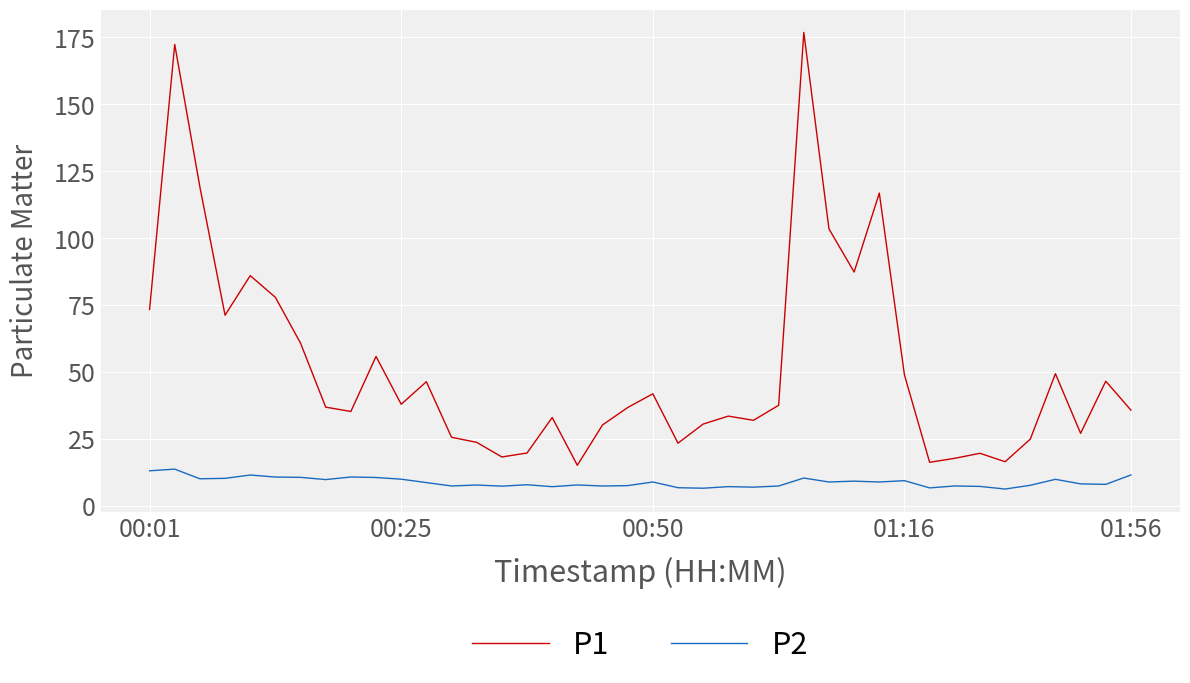

True or false: P2 and P1 cross at least once.

False